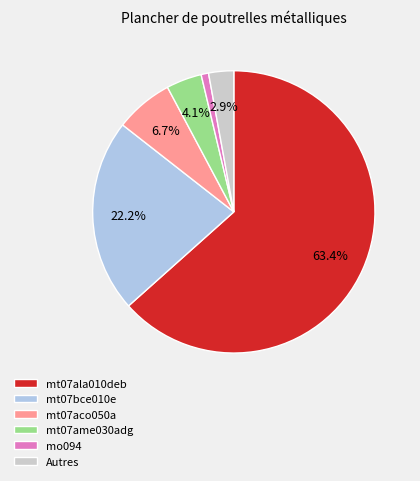

To the nearest percent, what percentage of the pie is mt07bce010e?

22%